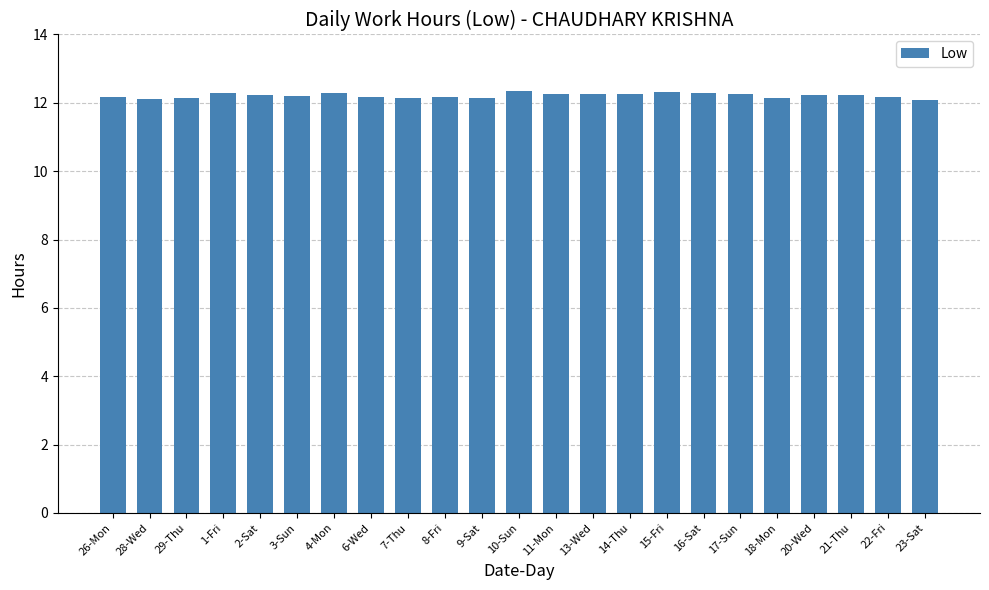

What is the minimum value shown in the chart?

12.1